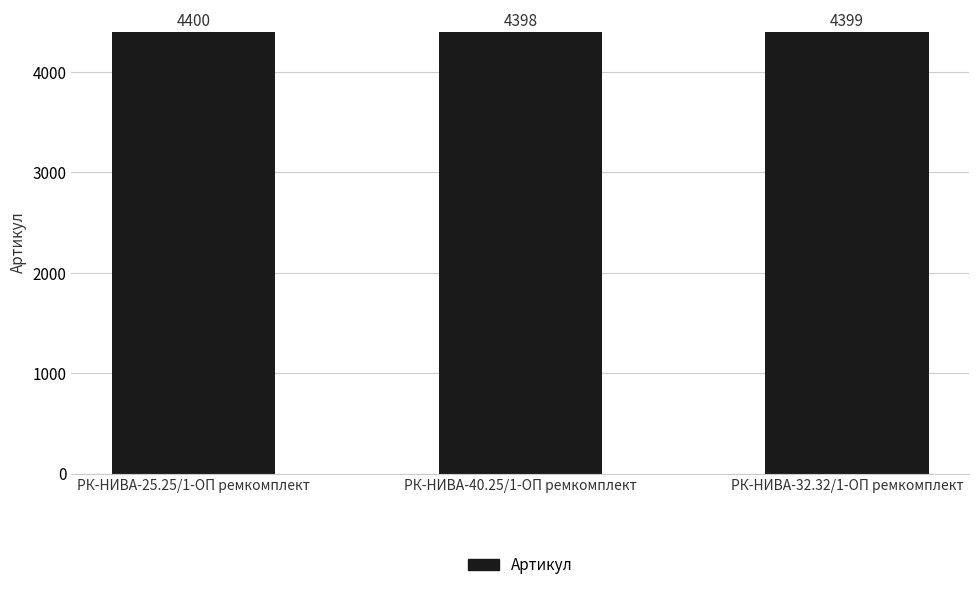

Rank the categories by value from lowest to highest.

РК-НИВА-40.25/1-ОП ремкомплект, РК-НИВА-32.32/1-ОП ремкомплект, РК-НИВА-25.25/1-ОП ремкомплект